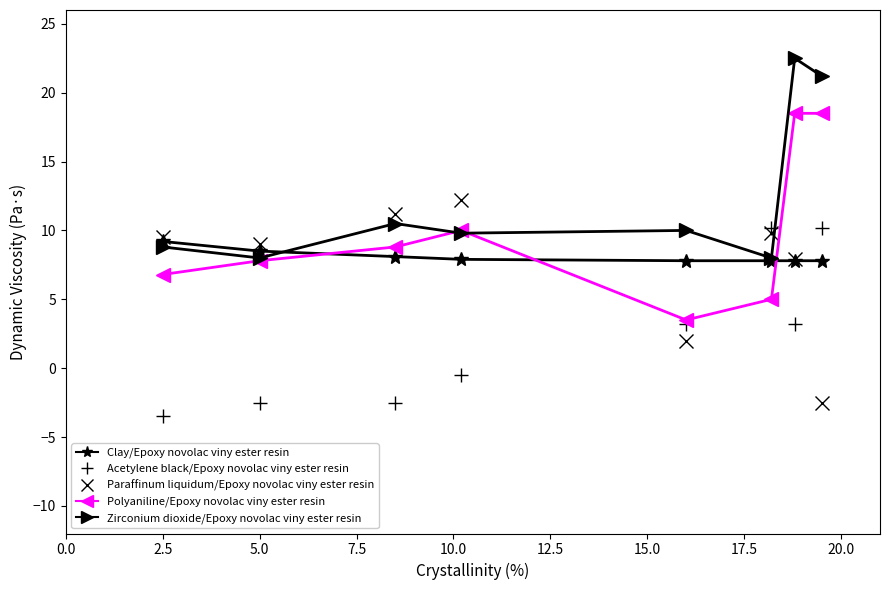

Does the chart display data point markers on the line(s)?

Yes